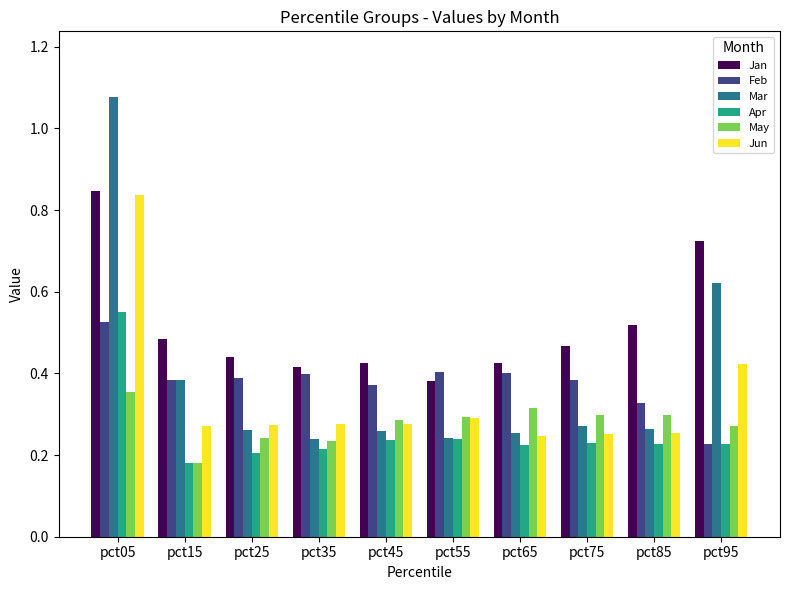

Which category has the highest value in the Feb series?

pct05